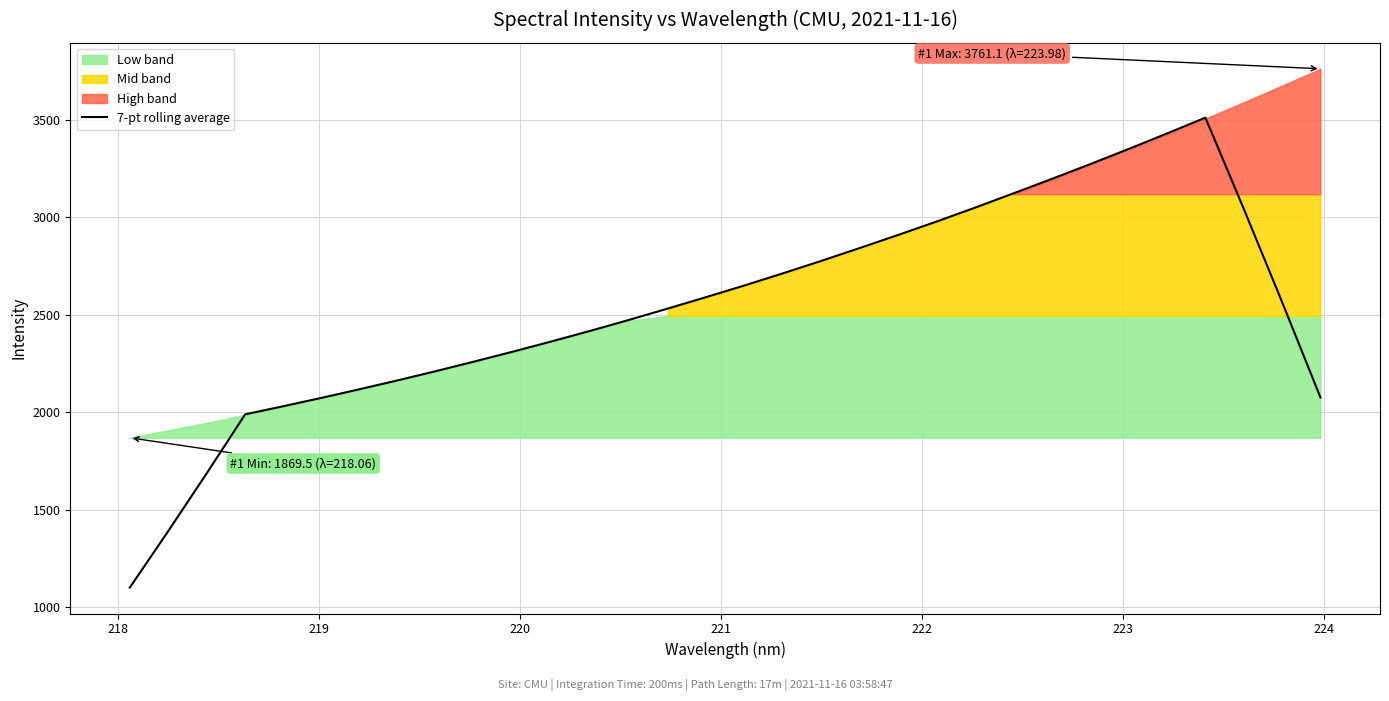

What is the lowest value of the 7-pt rolling average series?

1101.7